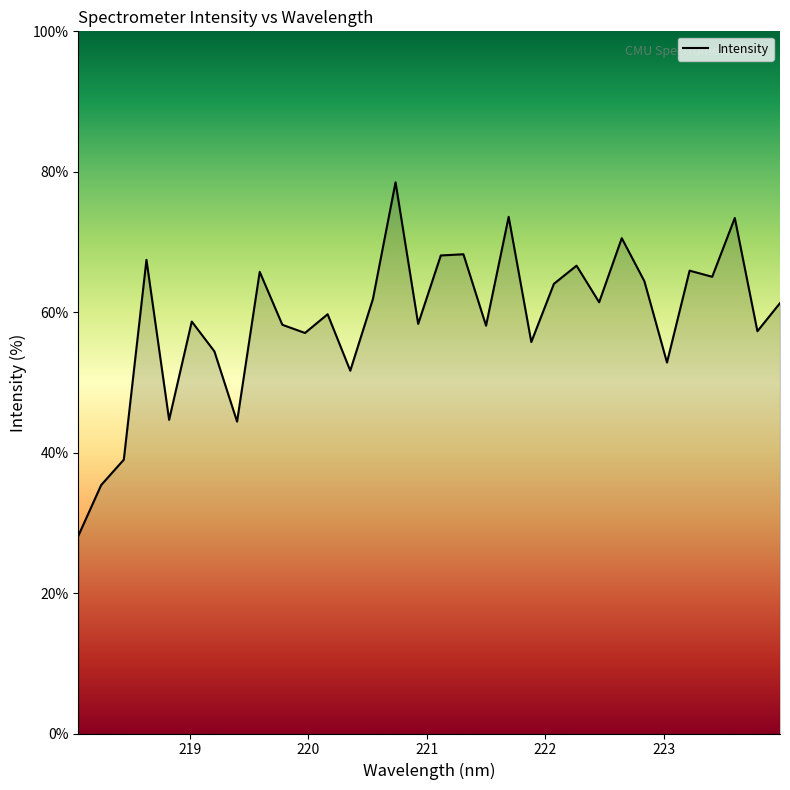

What is the difference between the maximum and minimum values?

50.3